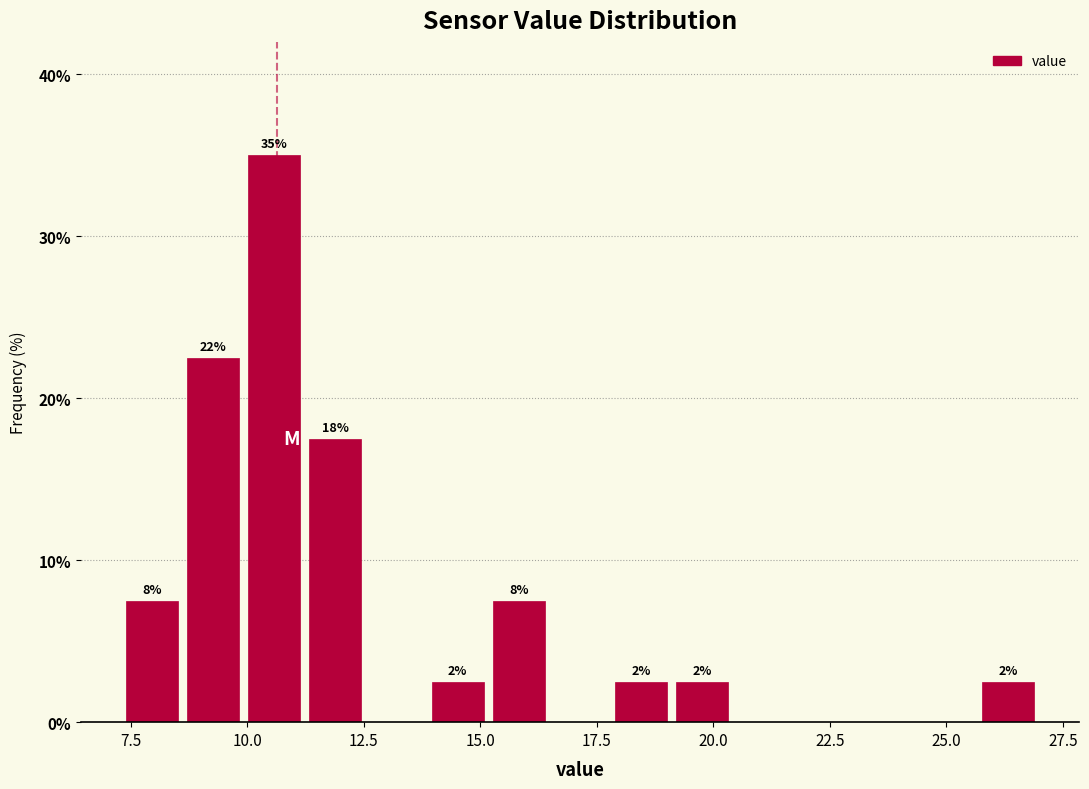

Read against the x-axis, roughly where is the centre of the tallest bar?

10.5